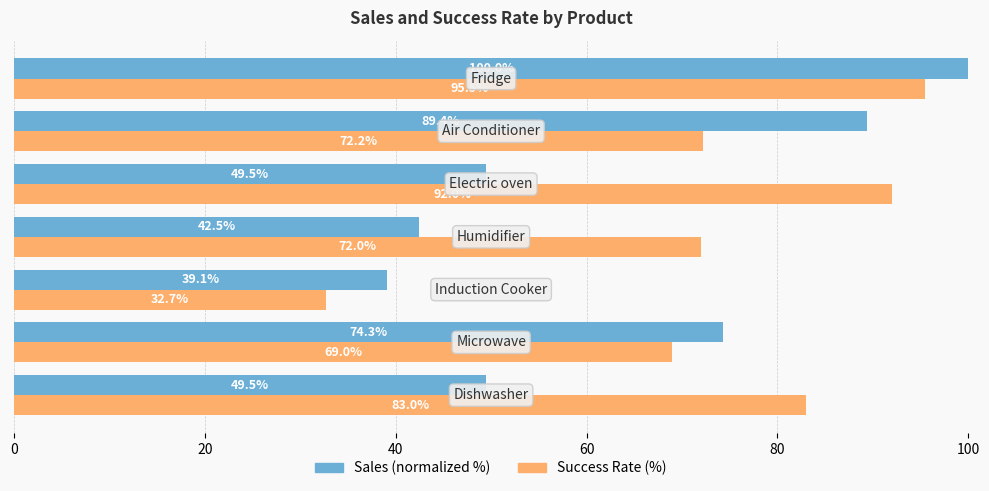

What is the greatest value displayed?

100.0